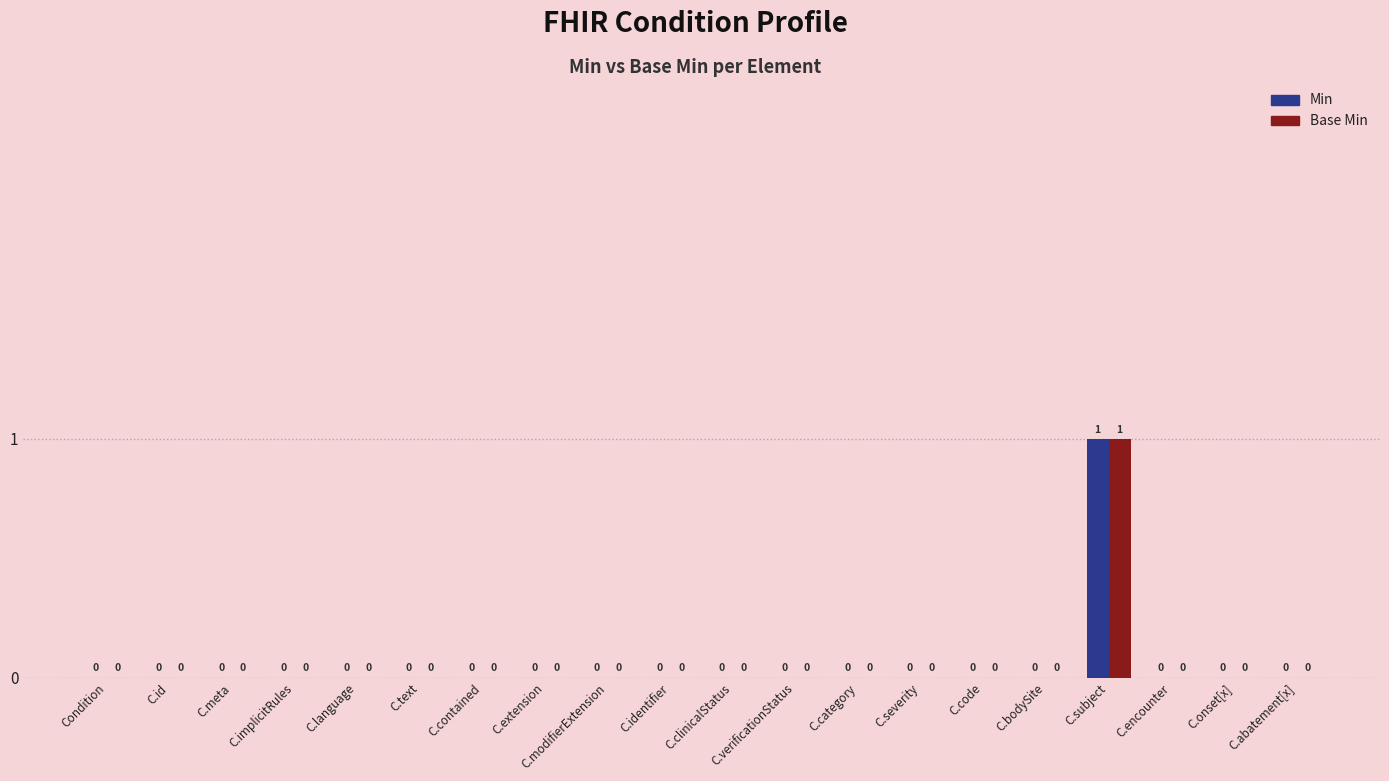

At which label does Base Min reach its peak?

C.subject